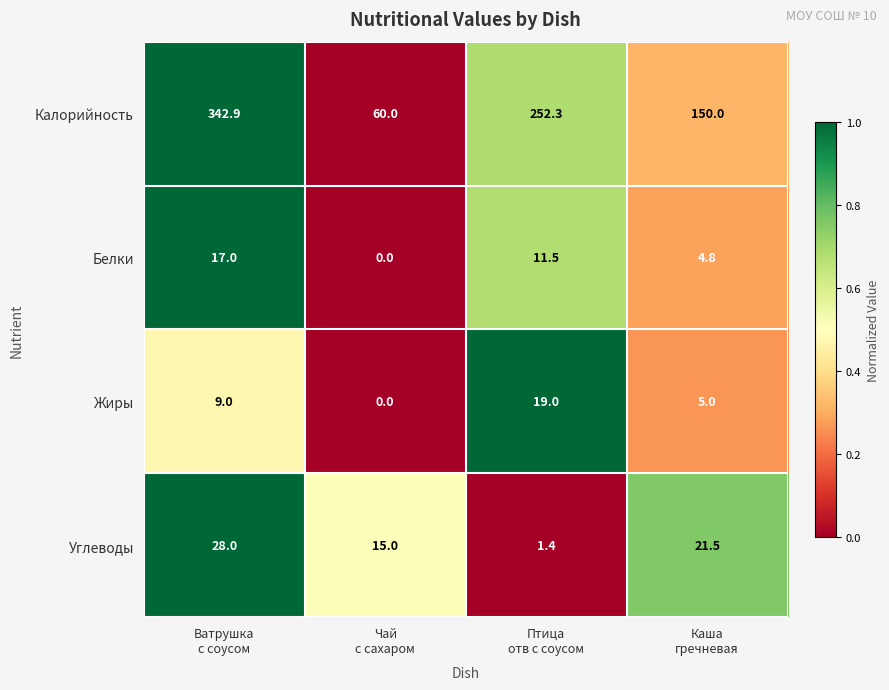

Which series has the widest spread of values?

Калорийность